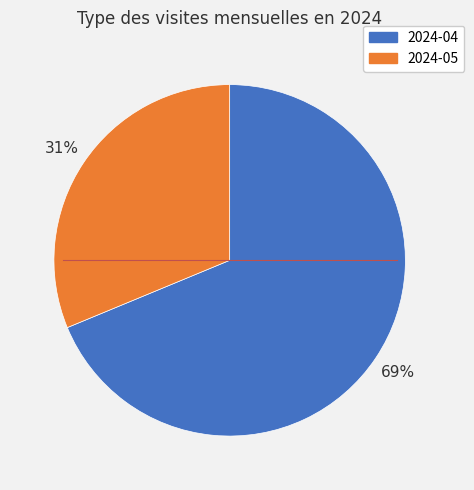

Does any single category account for the majority?

Yes